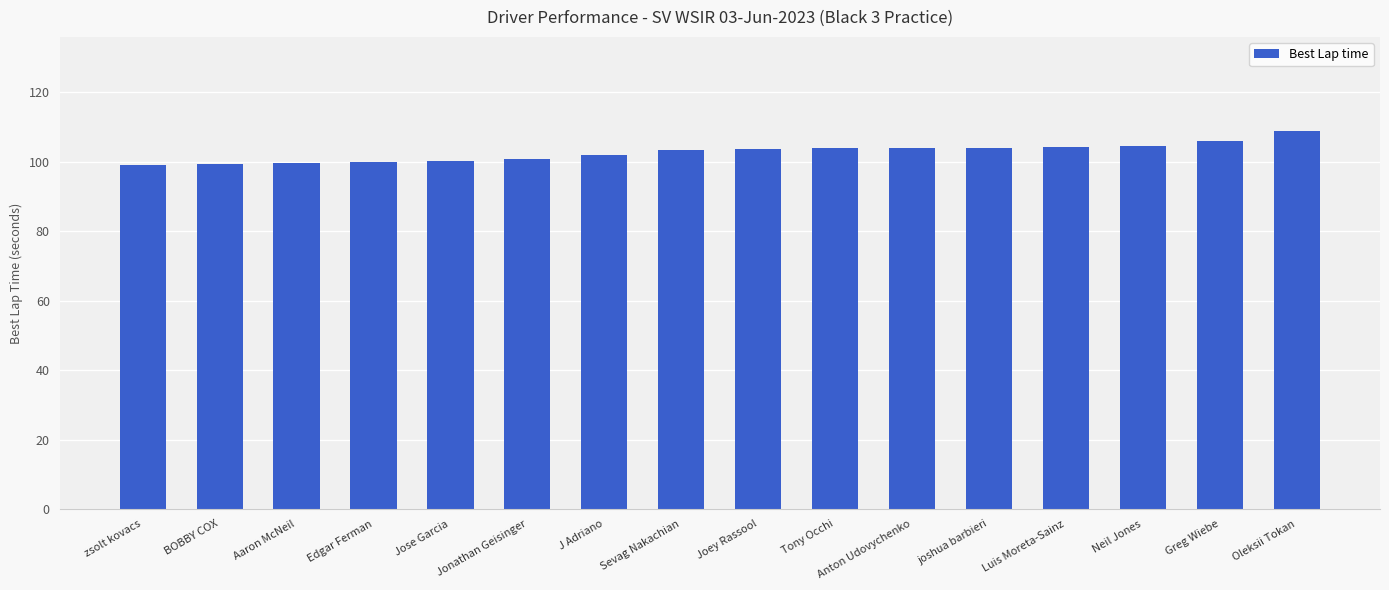

Read the value at Neil Jones.

104.5